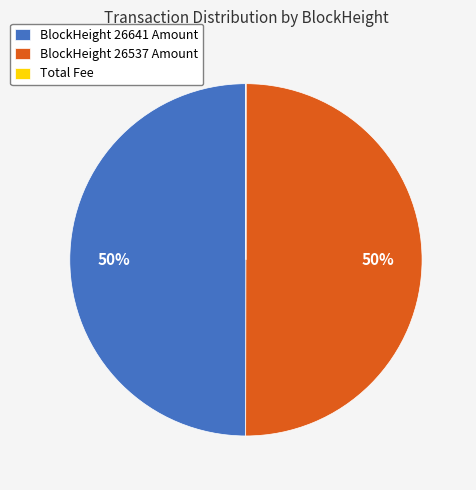

The BlockHeight 26537 Amount slice represents 61% of the pie. True or false?

False